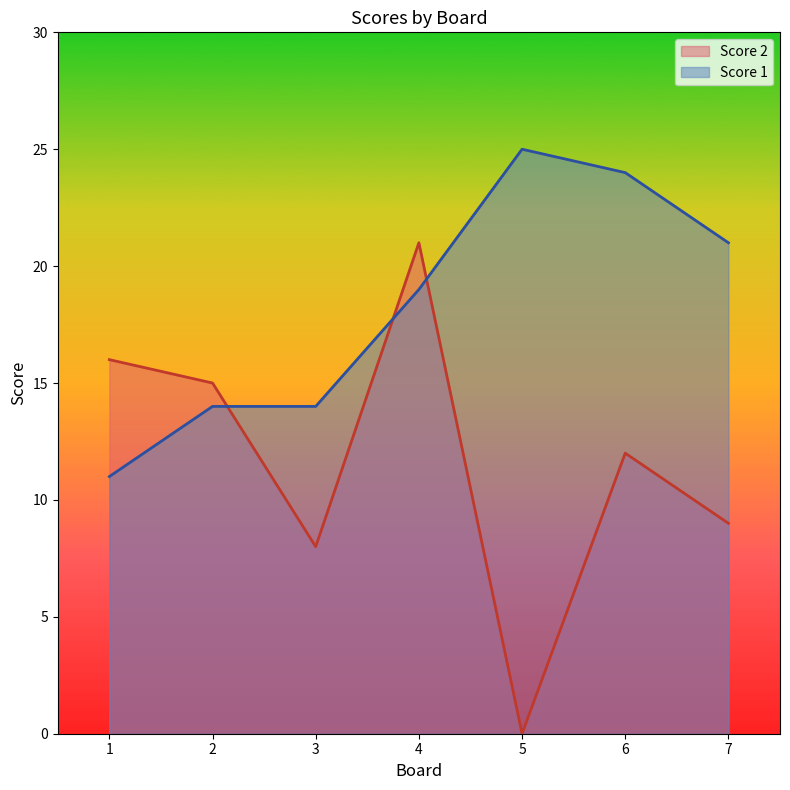

What is the value of the Score 1 point at the 1st from the left?

11